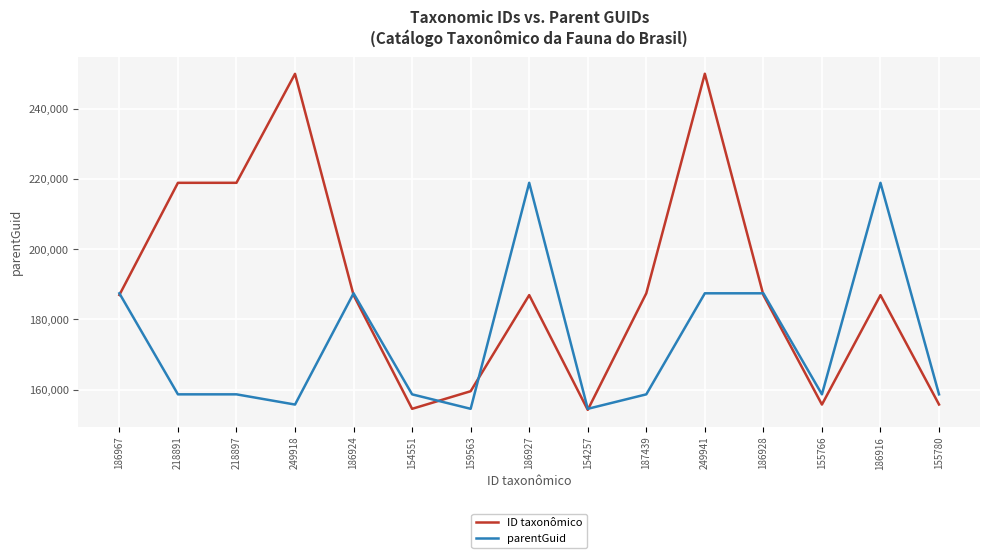

Which series has the widest spread of values?

ID taxonômico